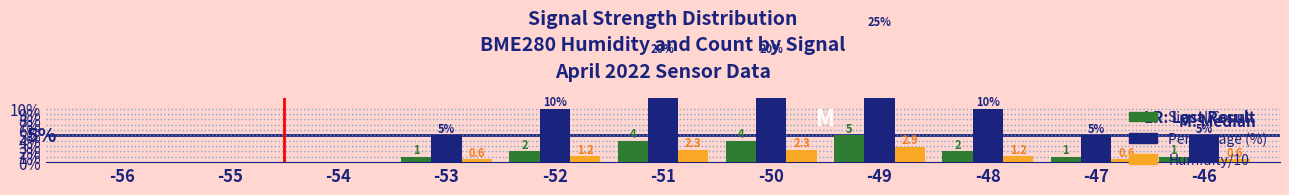

Which series has the largest total across all categories?

Percentage (%)